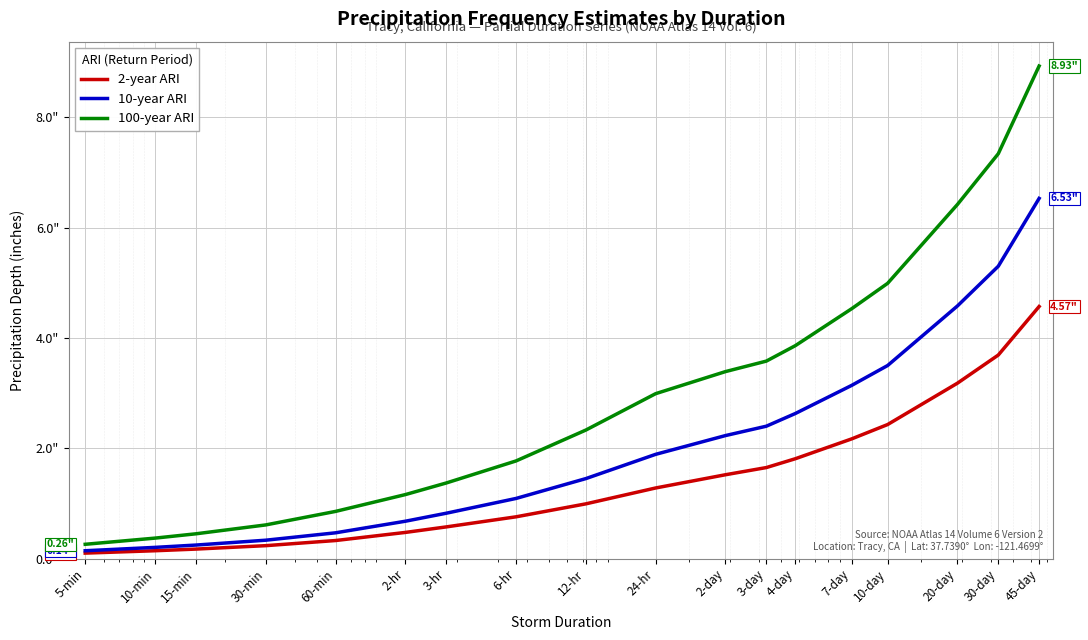

What are all the series names shown in the legend?

2-year ARI, 10-year ARI, 100-year ARI